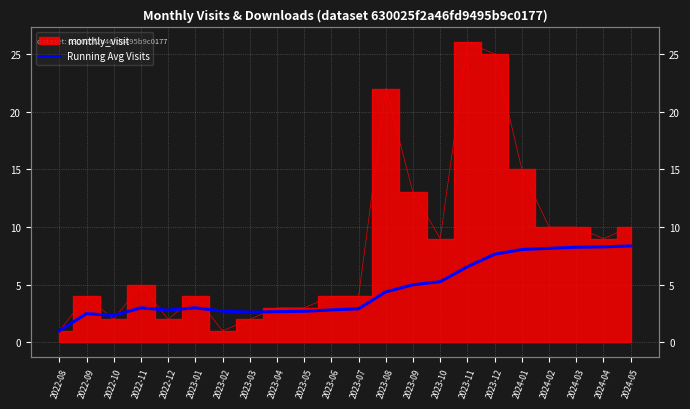

What is the value of the 20th point from the left?

8.2